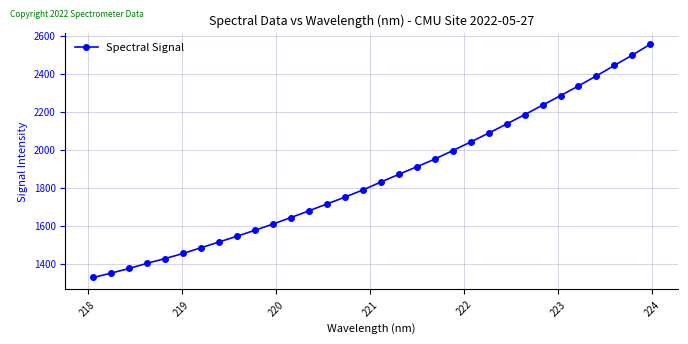

What is the minimum value shown in the chart?

1326.9